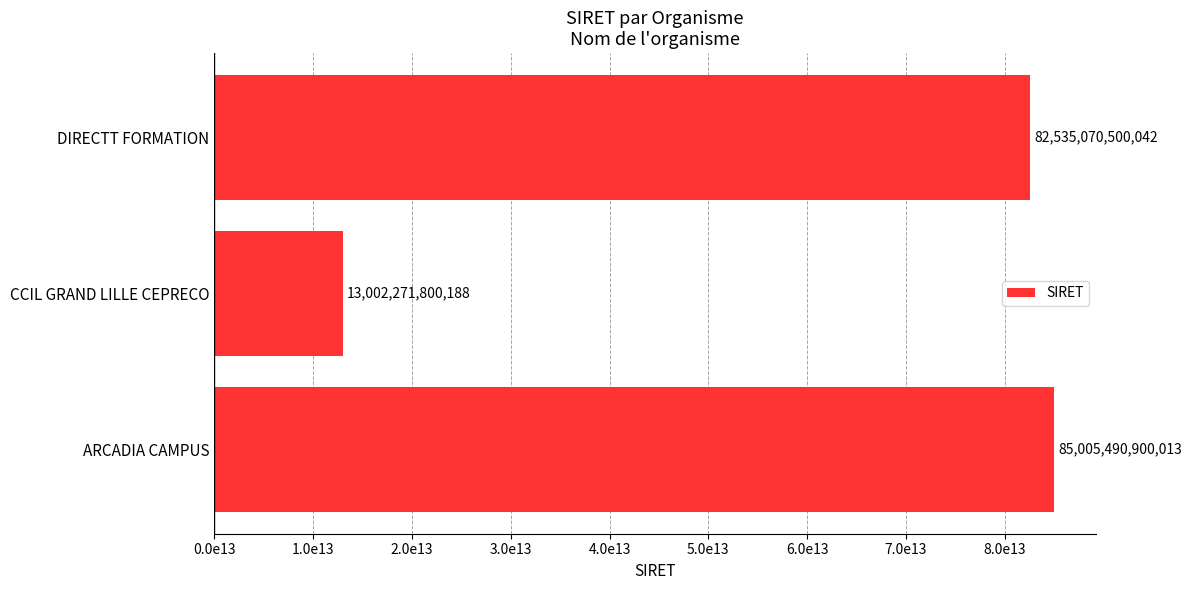

List the labels in order of value, smallest first.

CCIL GRAND LILLE CEPRECO, DIRECTT FORMATION, ARCADIA CAMPUS